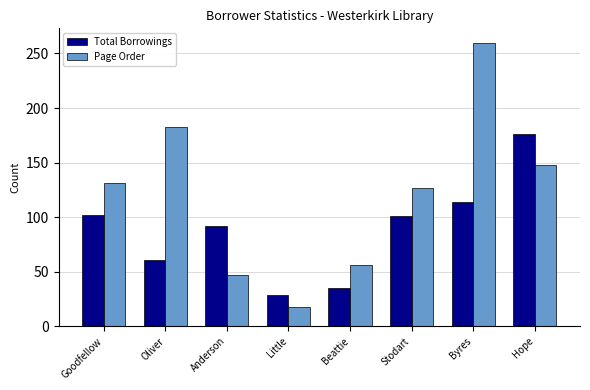

Is it true that Page Order equals 201 at Hope?

False